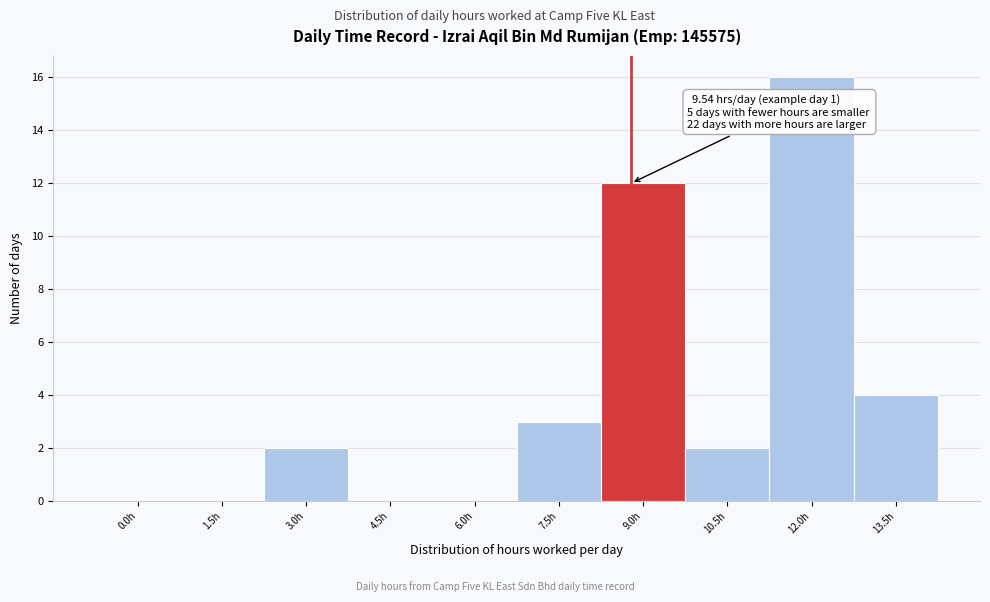

Reading left to right, extract all data points from this chart.

0.0h=0	1.5h=0	3.0h=2	4.5h=0	6.0h=0	7.5h=3	9.0h=12	10.5h=2	12.0h=16	13.5h=4